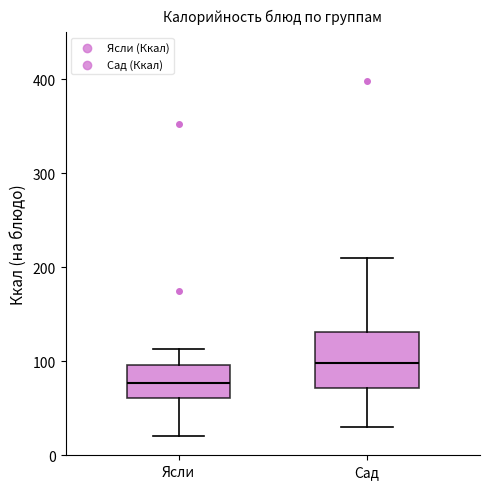

Which box's median line is the highest?

Сад